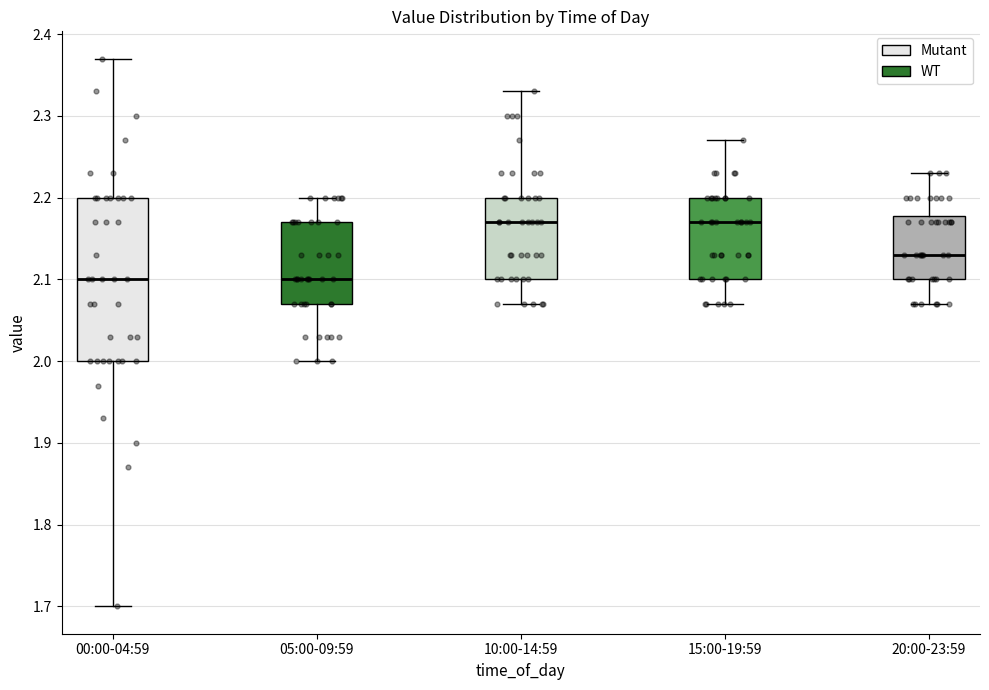

Reading left to right, read every box against the y-axis: the position of its median line, the range the box covers, and the ends of its whiskers. The values are not printed on the chart, so give them approximately, as read against the axis.

00:00-04:59: median 2.10, box 2.00 to 2.20, whiskers 1.70 to 2.37
05:00-09:59: median 2.10, box 2.07 to 2.17, whiskers 2.00 to 2.20
10:00-14:59: median 2.17, box 2.10 to 2.20, whiskers 2.07 to 2.33
15:00-19:59: median 2.17, box 2.10 to 2.20, whiskers 2.07 to 2.27
20:00-23:59: median 2.13, box 2.10 to 2.18, whiskers 2.07 to 2.23